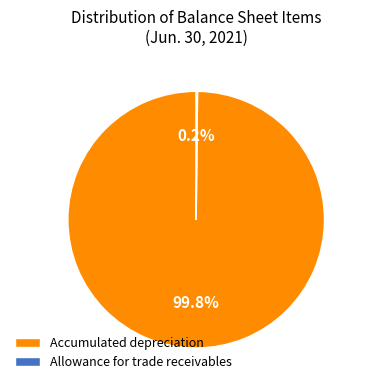

Which category has the biggest portion of the pie?

Accumulated depreciation